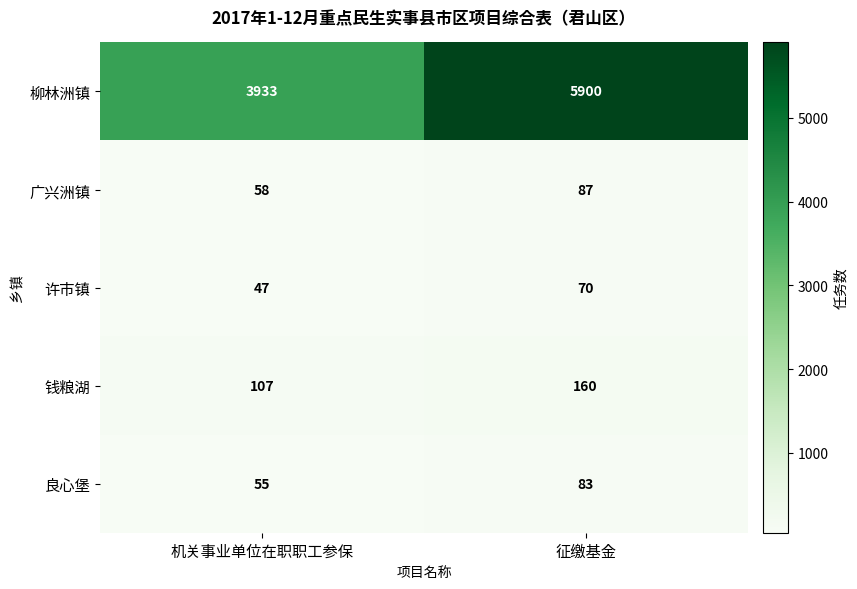

Reading left to right, transcribe all the data shown in this chart.

柳林洲镇: 3933	5900
广兴洲镇: 58	87
许市镇: 47	70
钱粮湖: 107	160
良心堡: 55	83